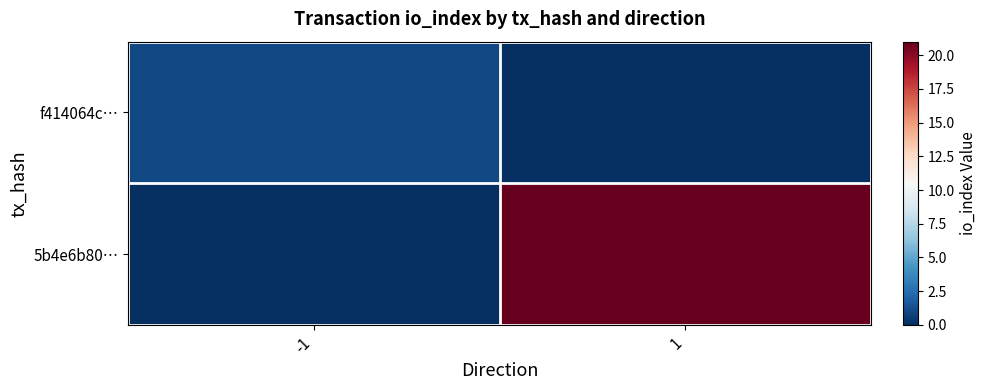

Reading left to right, transcribe all the data shown in this chart.

f414064c…: -1=1	1=0
5b4e6b80…: -1=0	1=21